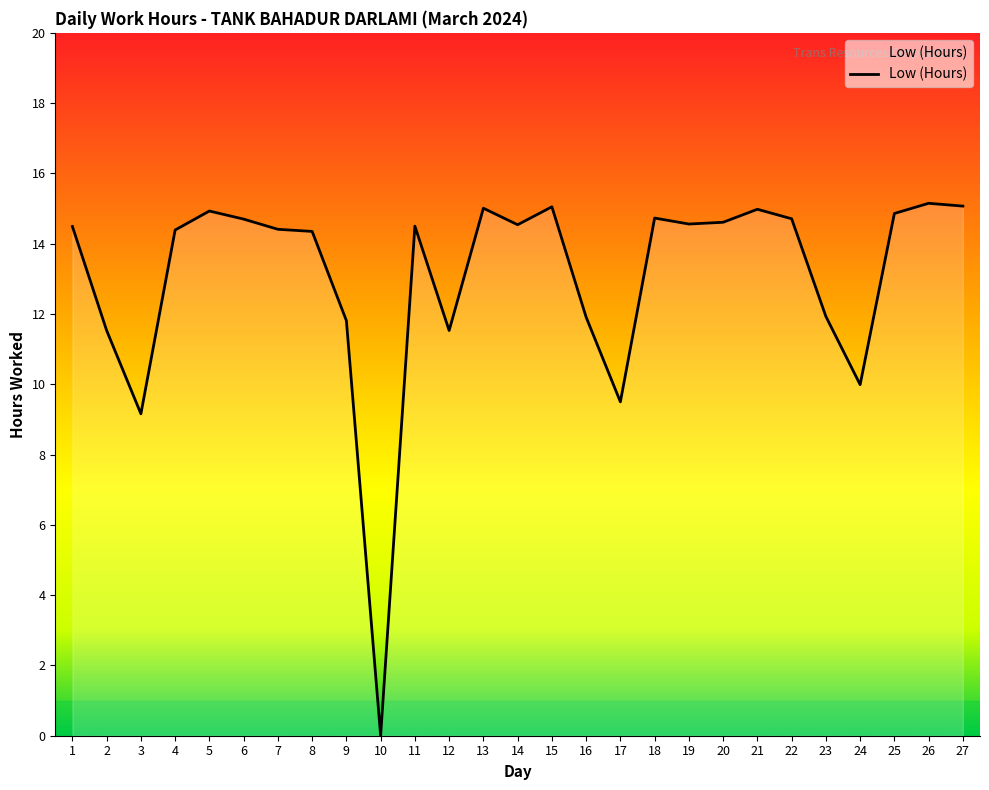

At which category does the chart reach its minimum across all series?

10